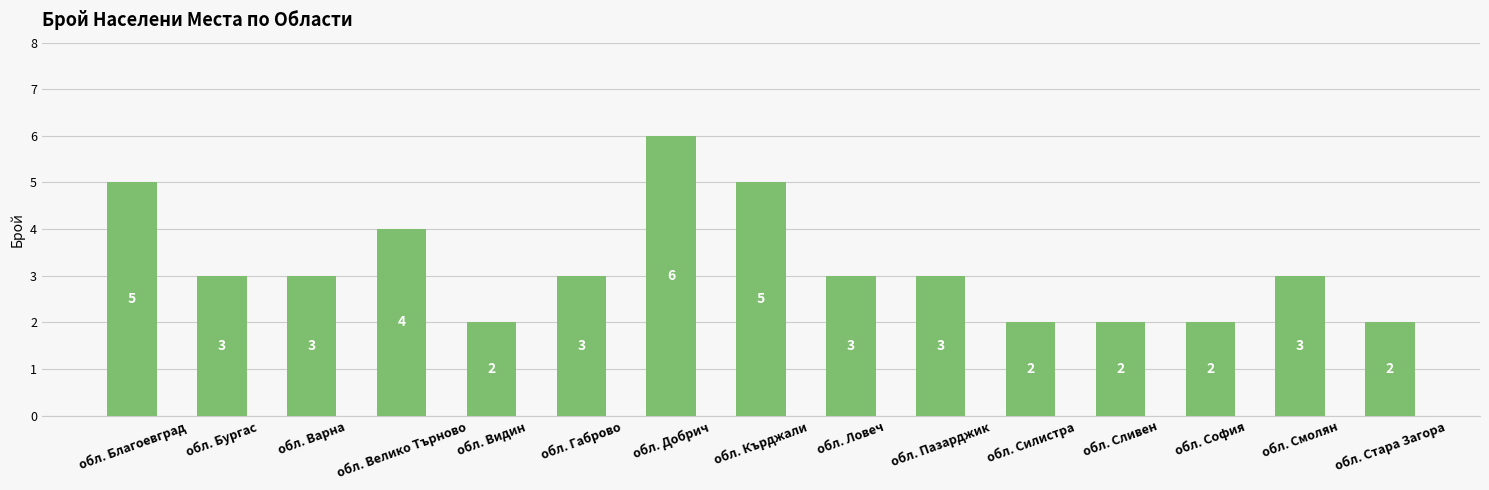

At which label does the data first exceed 3?

обл. Благоевград